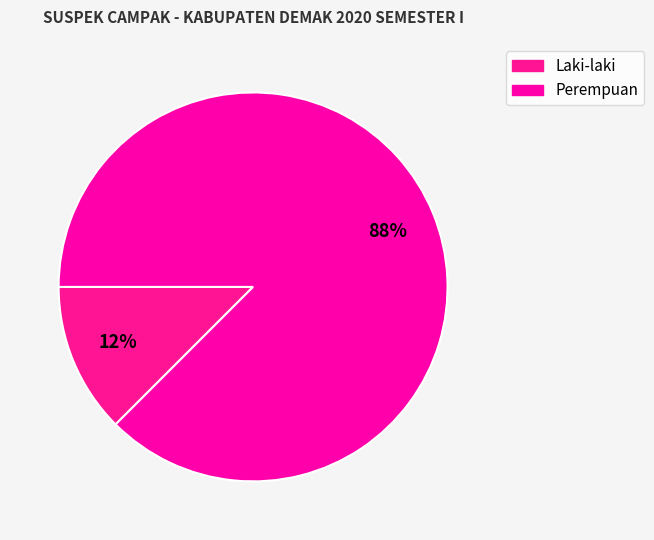

How many segments does this pie chart have?

2